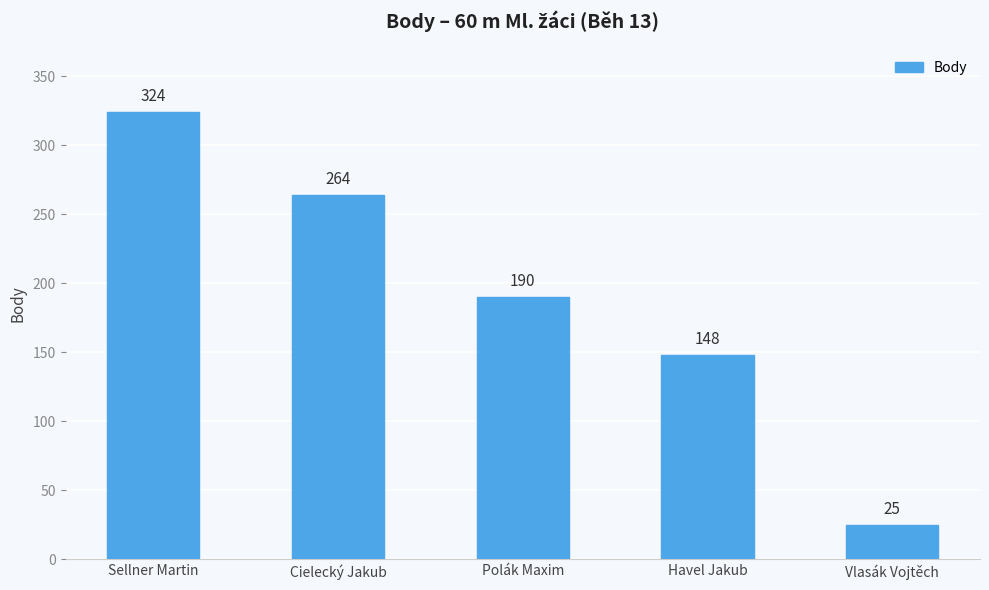

How many values are below 190?

2